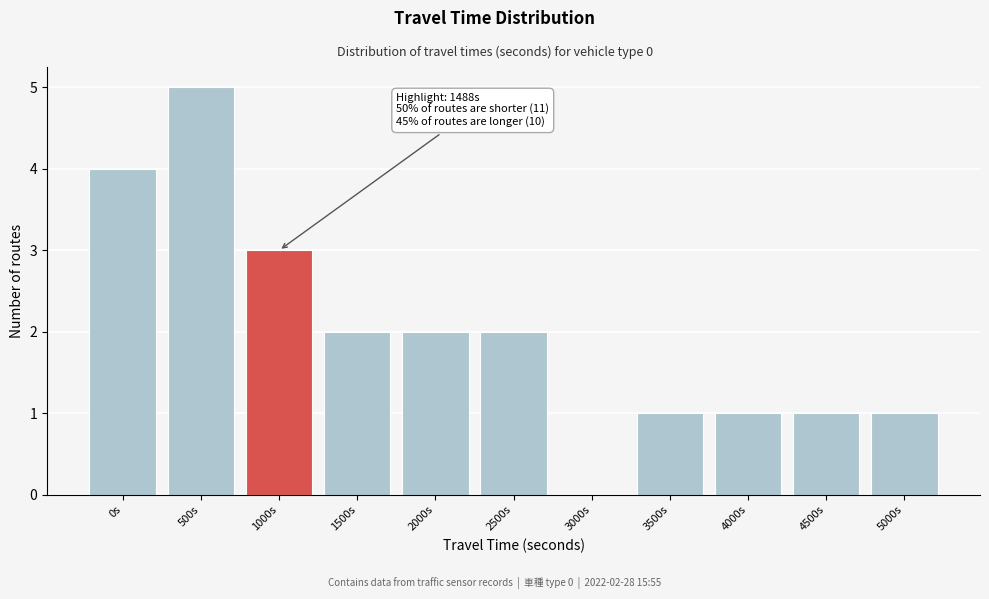

Reading left to right, list all the values displayed in this chart.

0s=4	500s=5	1000s=3	1500s=2	2000s=2	2500s=2	3000s=0	3500s=1	4000s=1	4500s=1	5000s=1